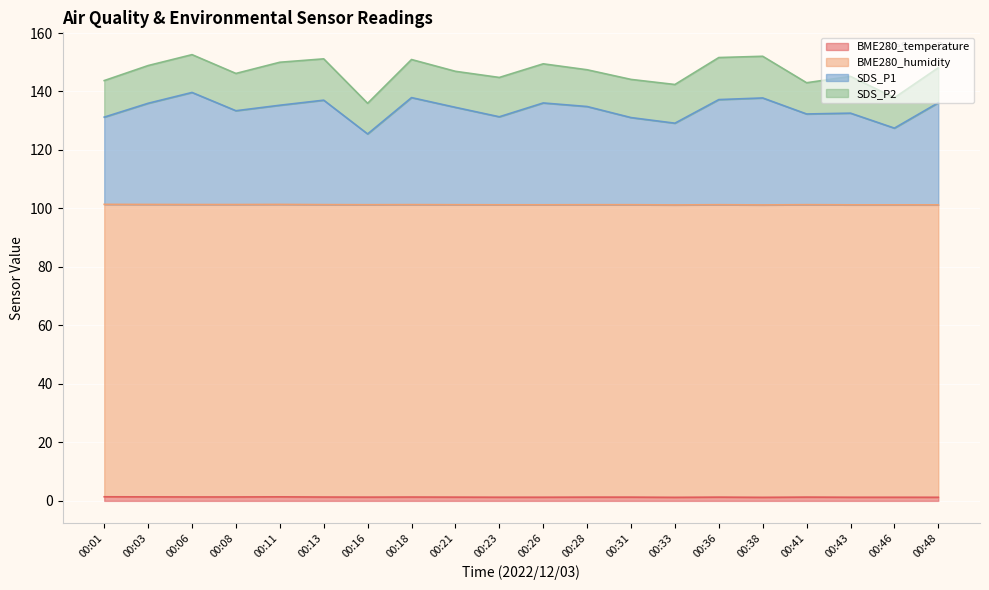

Does the chart display data point markers on the line(s)?

No